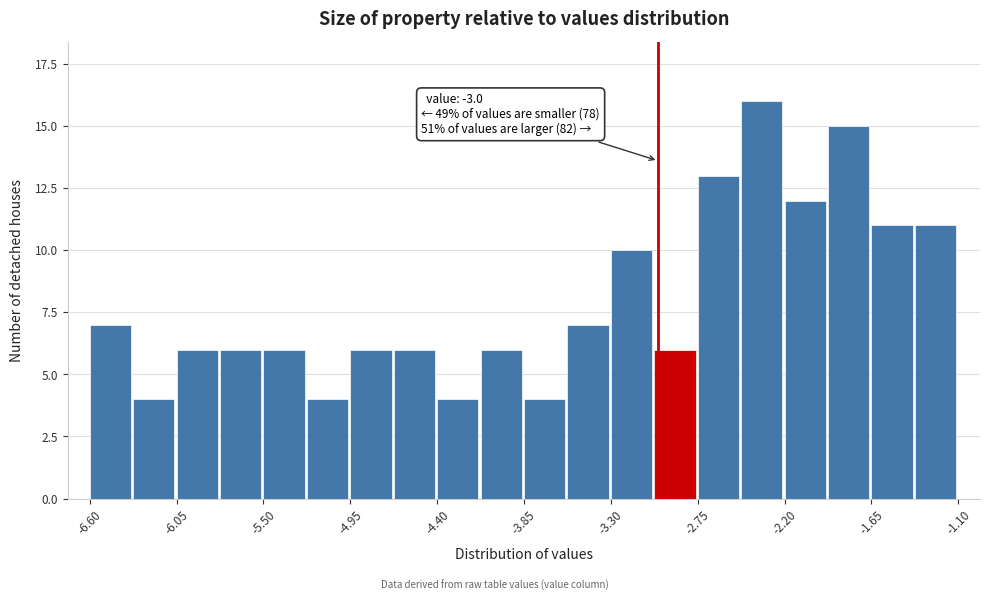

Around what value on the x-axis is the tallest bar? Give the approximate position of its centre, as read against the axis.

-2.3